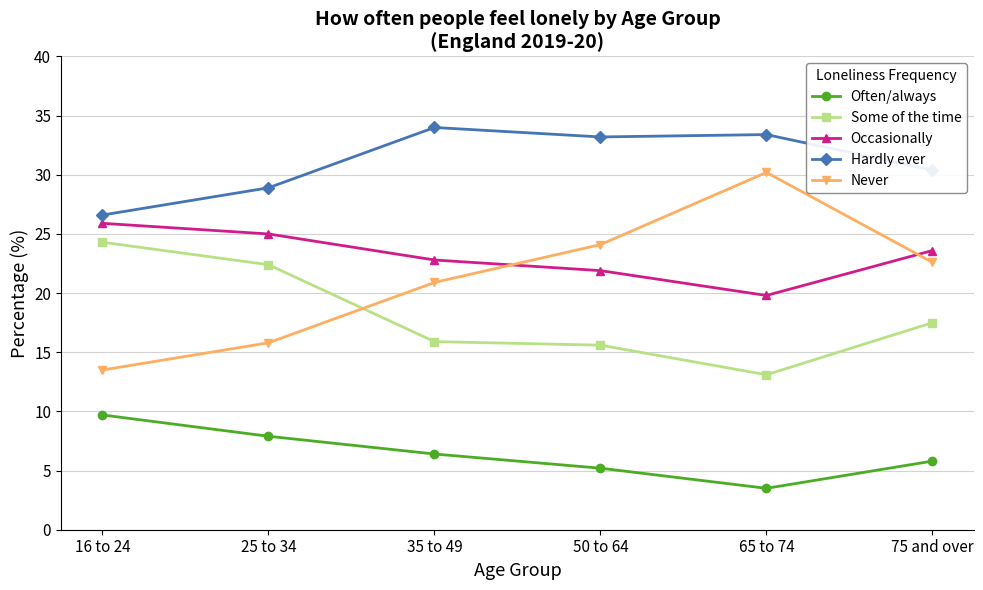

Is it true that Hardly ever equals 34.0 at 35 to 49?

True